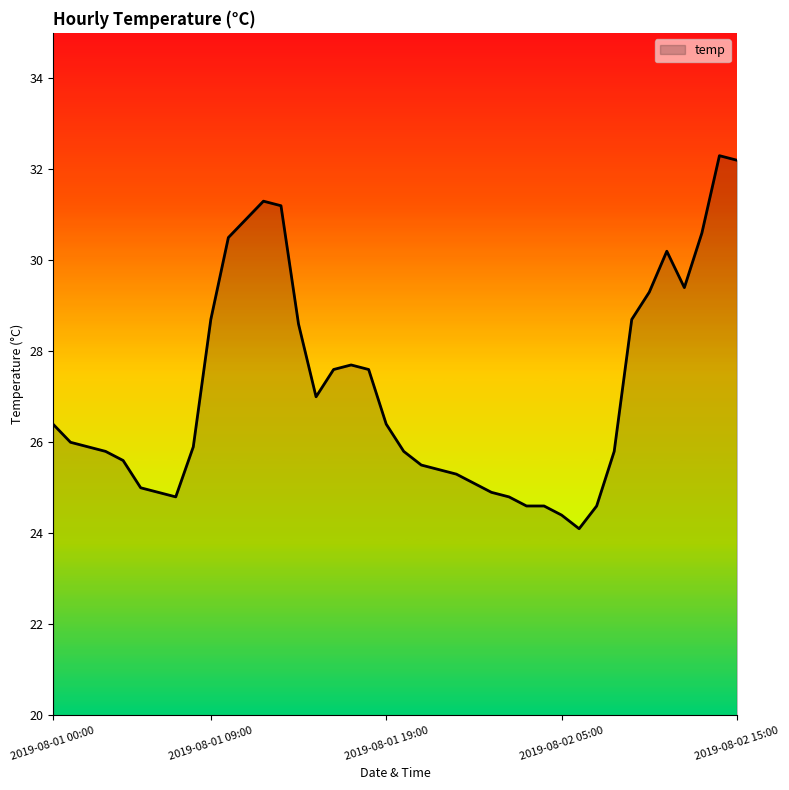

What is the smallest value displayed?

24.1